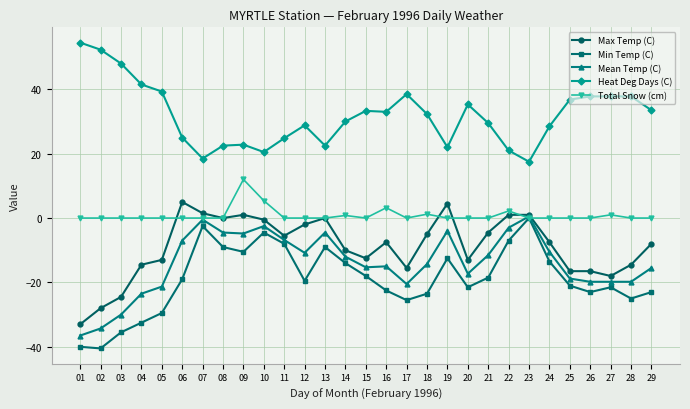

What is the value of the Max Temp (C) point at the 1st from the left?

-33.0